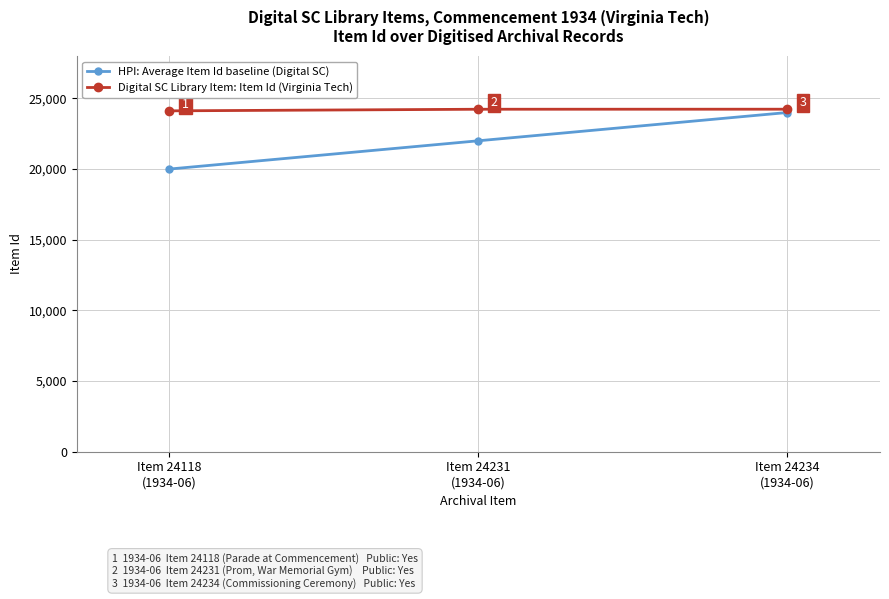

What is the difference between the maximum and minimum values in the Digital SC Library Item: Item Id (Virginia Tech) series?

116